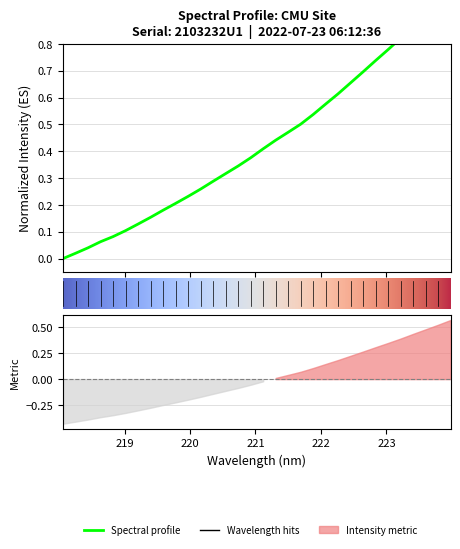

What is the sum of the values at 219.589 and 219.3979?

0.3